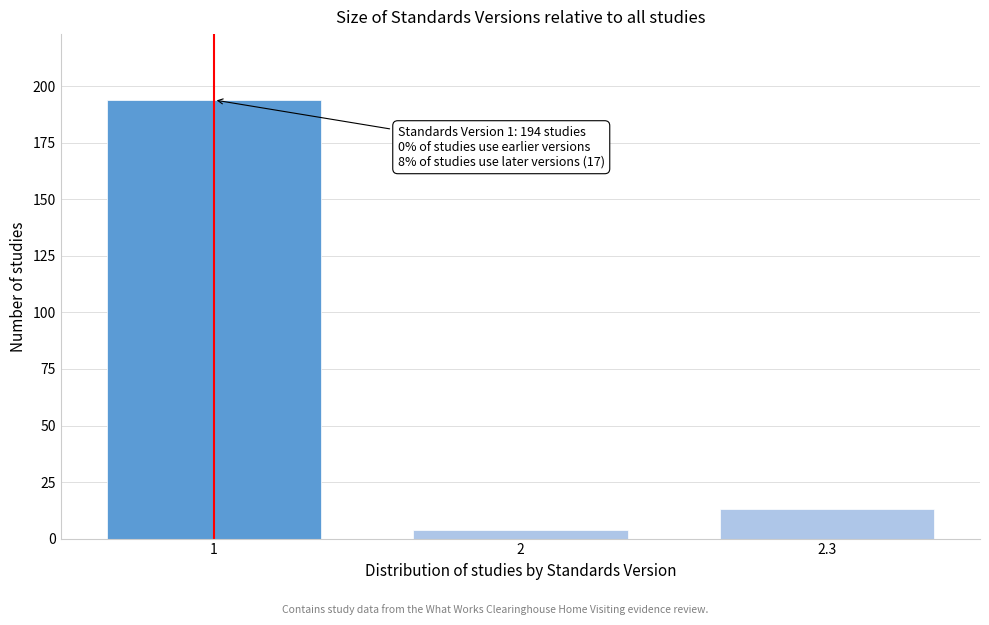

Reading left to right, transcribe all the data shown in this chart.

194	4	13